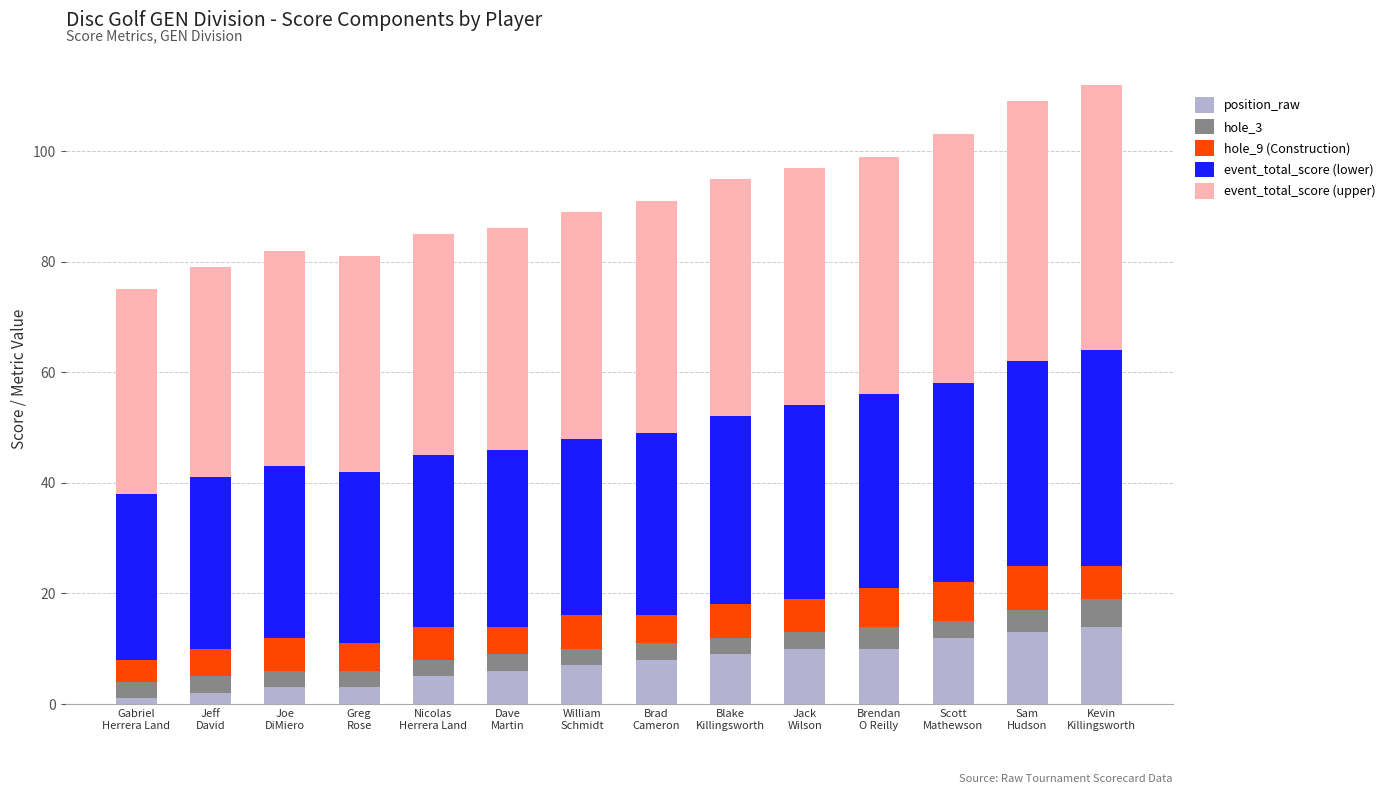

What is the average value of the position_raw series?

7